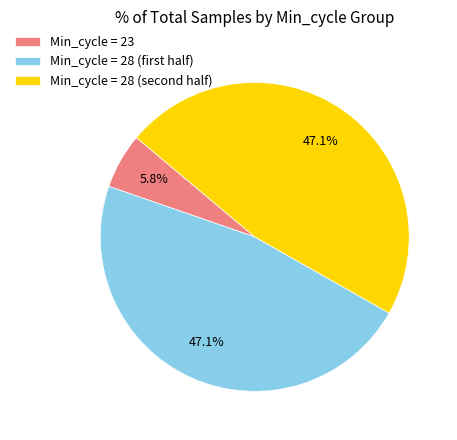

To the nearest percent, what is the difference between the largest and smallest slice percentages?

41%